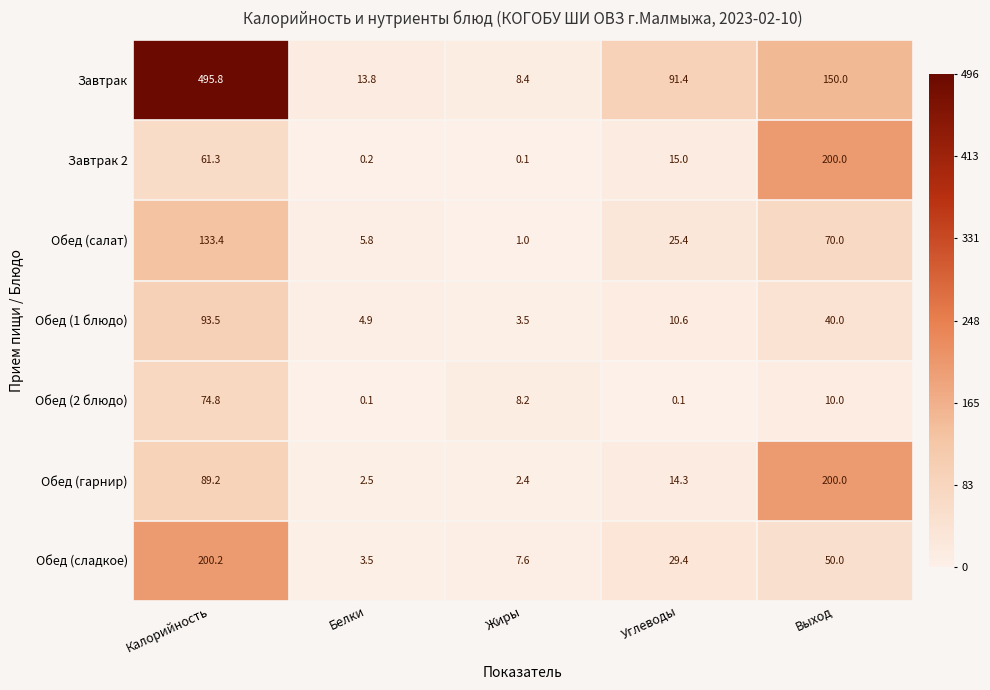

Which category has the highest value in the Обед (1 блюдо) series?

Калорийность